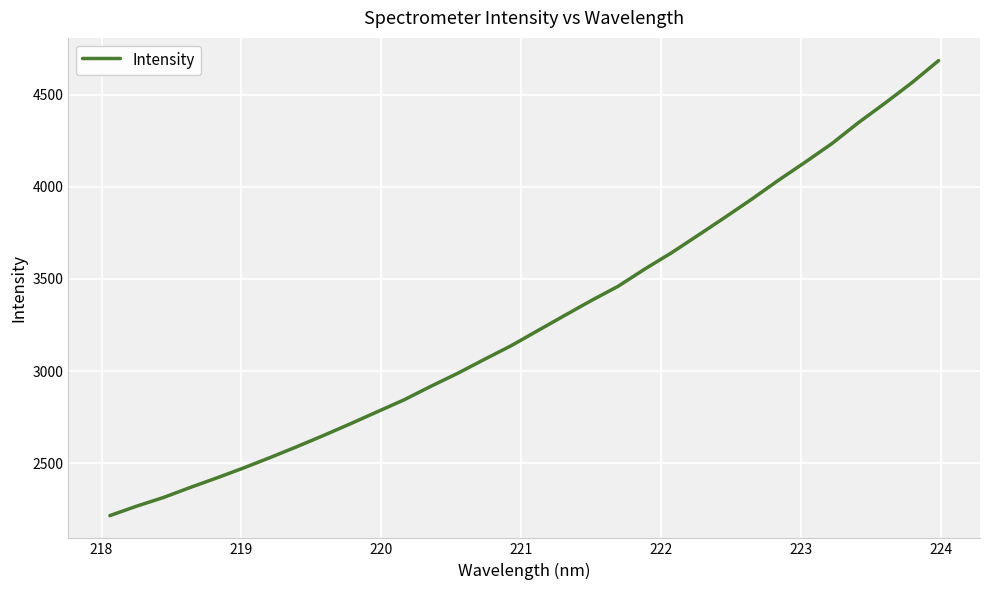

What is the minimum value shown in the chart?

2215.5